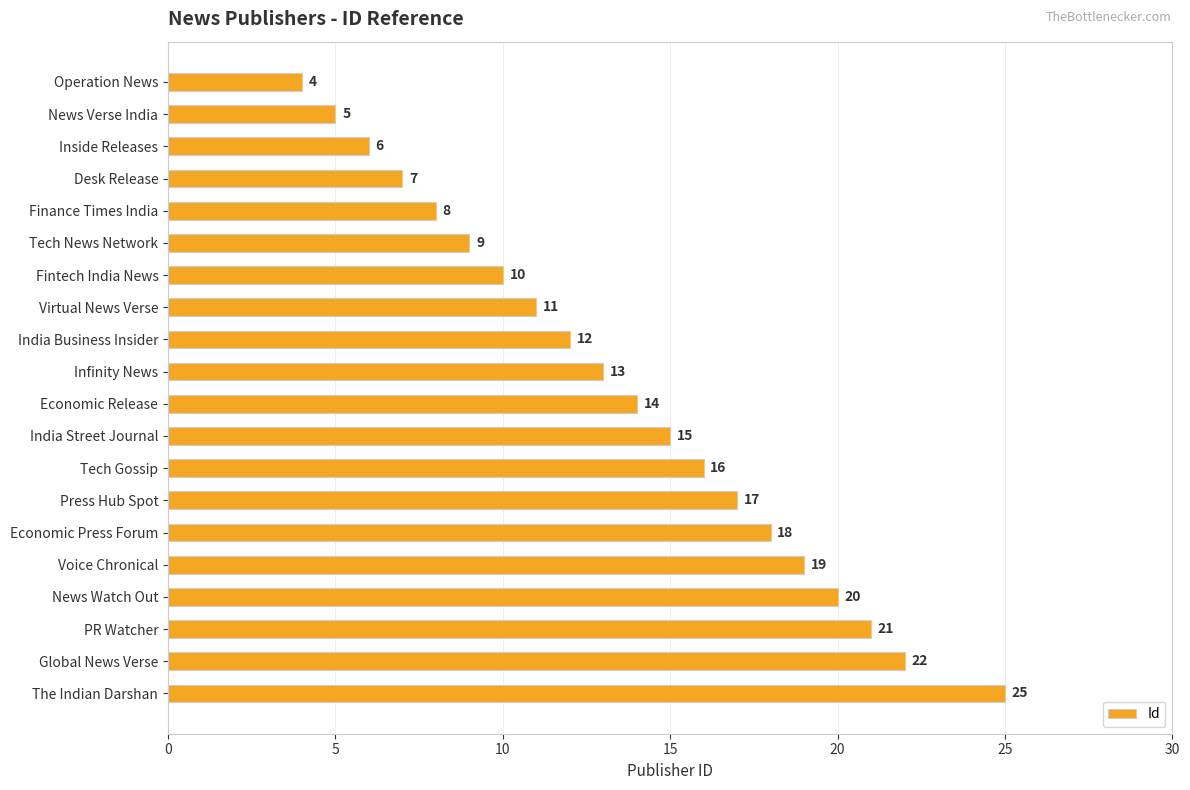

At which label is the value closest to 14?

Economic Release